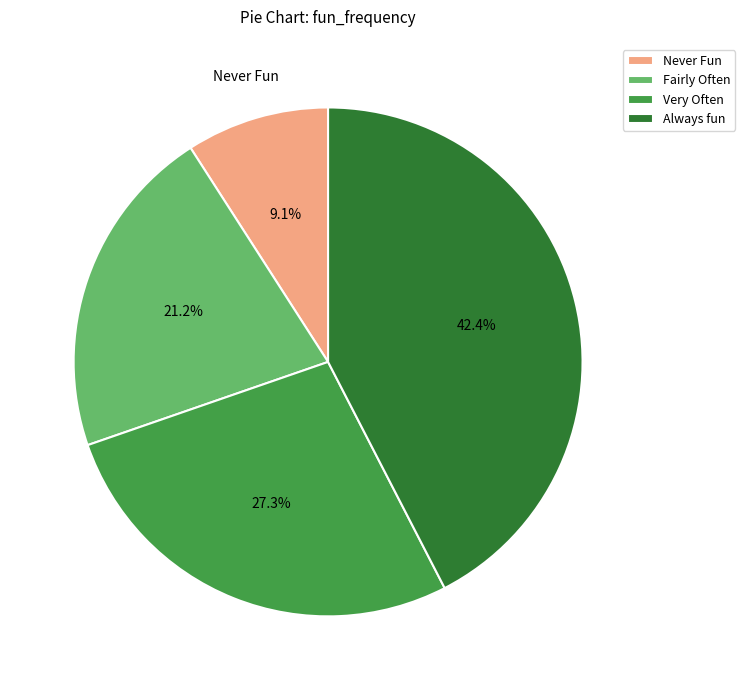

Rank the categories by value from highest to lowest.

Always fun, Very Often, Fairly Often, Never Fun